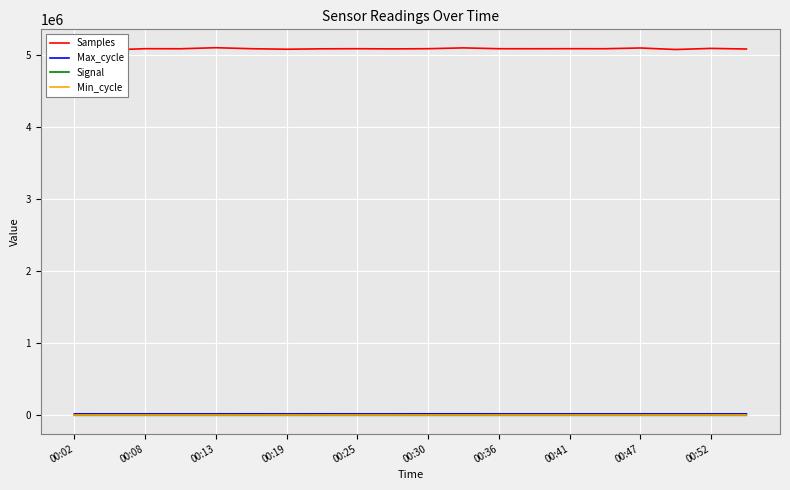

Reading right to left, transcribe all the data shown in this chart.

Samples: 5087474	5095901	5080732	5101671	5091501	5091931	5091081	5091593	5103137	5091795	5089197	5091629	5090169	5084471	5091728	5105518	5091151	5091886	5074530	5088461
Max_cycle: 19915	19926	19917	19935	19923	19908	19916	19912	20430	20417	19908	19919	20292	19915	20283	19947	19908	19909	19917	20001
Signal: -80	-80	-79	-80	-79	-80	-79	-79	-79	-79	-79	-79	-79	-79	-79	-79	-79	-80	-81	-79
Min_cycle: 28	28	28	28	28	28	28	28	28	28	28	28	28	28	28	28	28	28	28	28